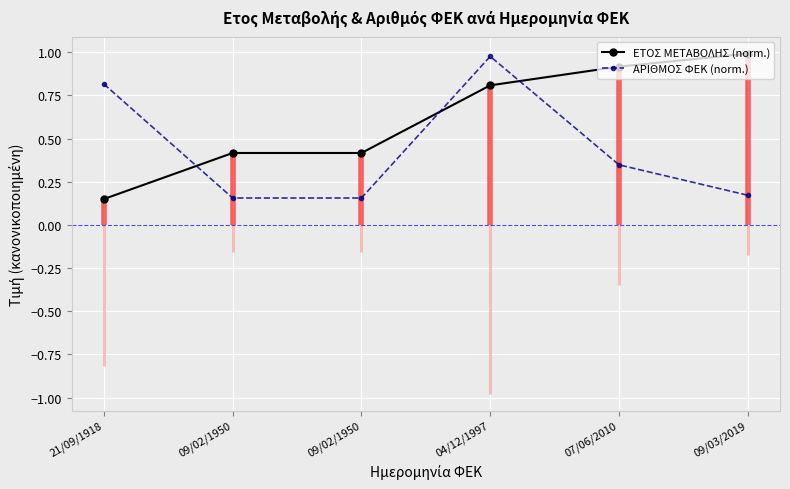

At 07/06/2010, list the series in order from smallest to largest.

ΑΡΙΘΜΟΣ ΦΕΚ (norm.), ΕΤΟΣ ΜΕΤΑΒΟΛΗΣ (norm.)